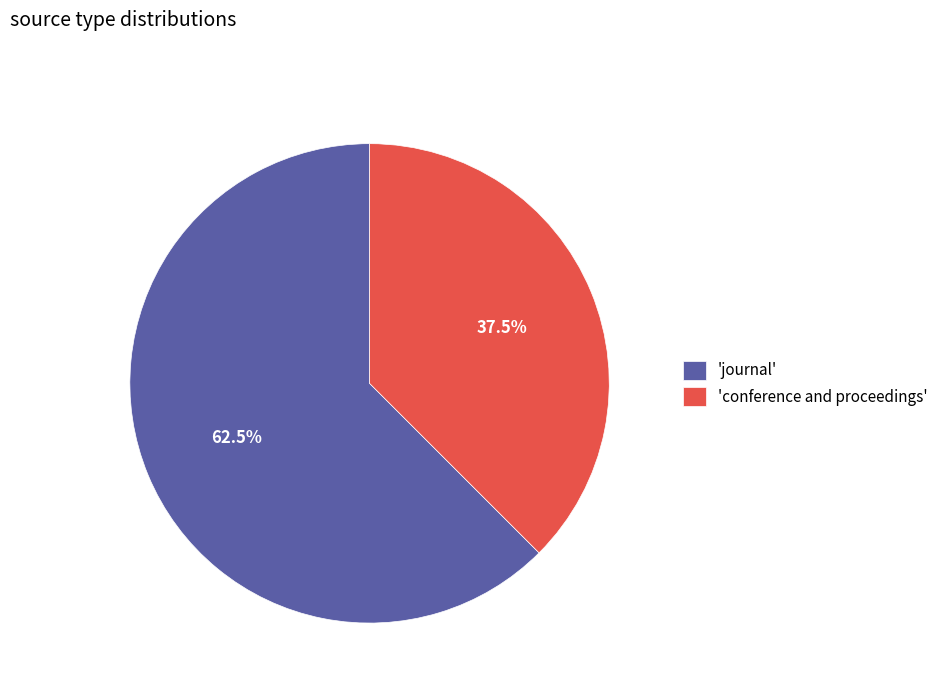

Is the sum of 'conference and proceedings' and 'journal' greater than half?

Yes